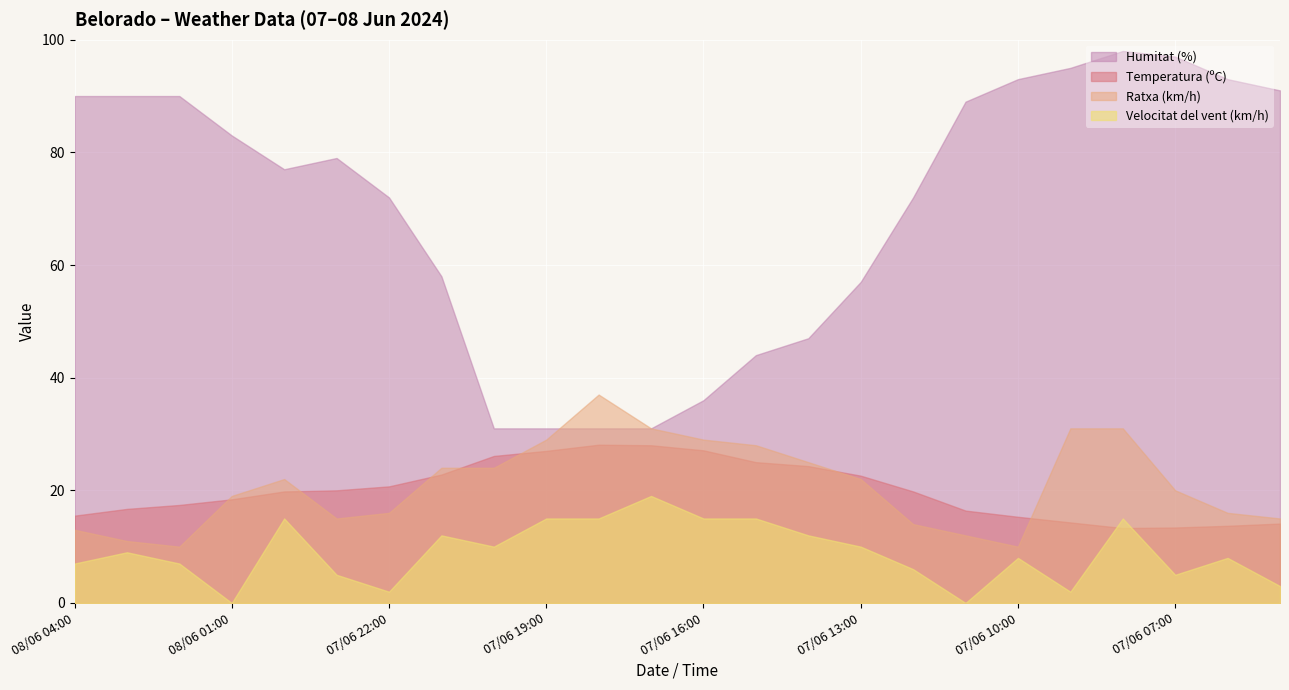

What is the minimum value for Ratxa (km/h)?

10.0